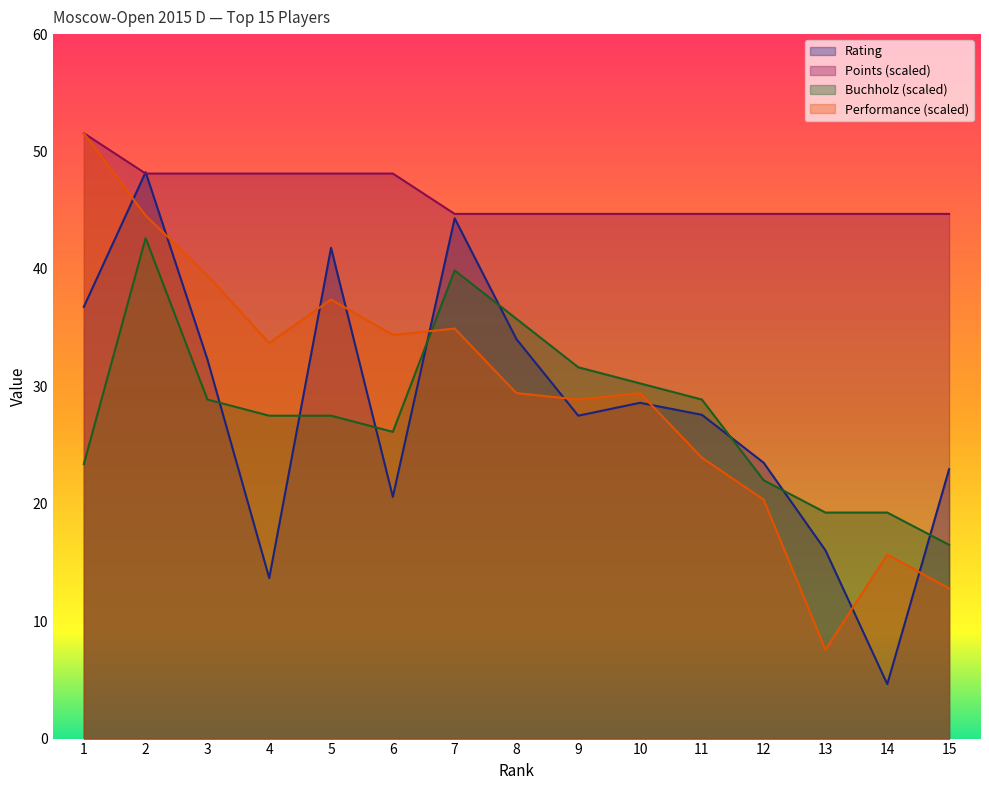

How many lines are shown in the chart?

4